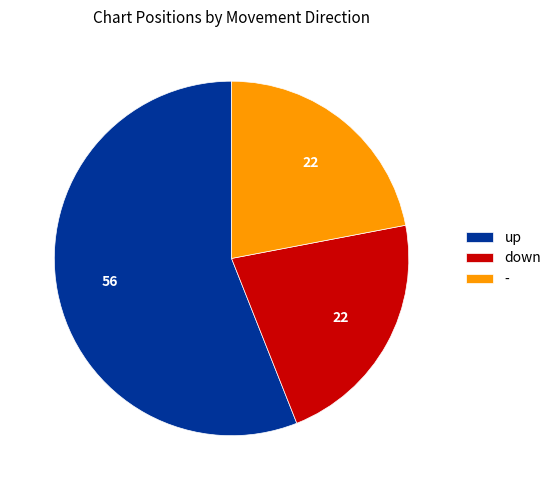

How many segments does this pie chart have?

3